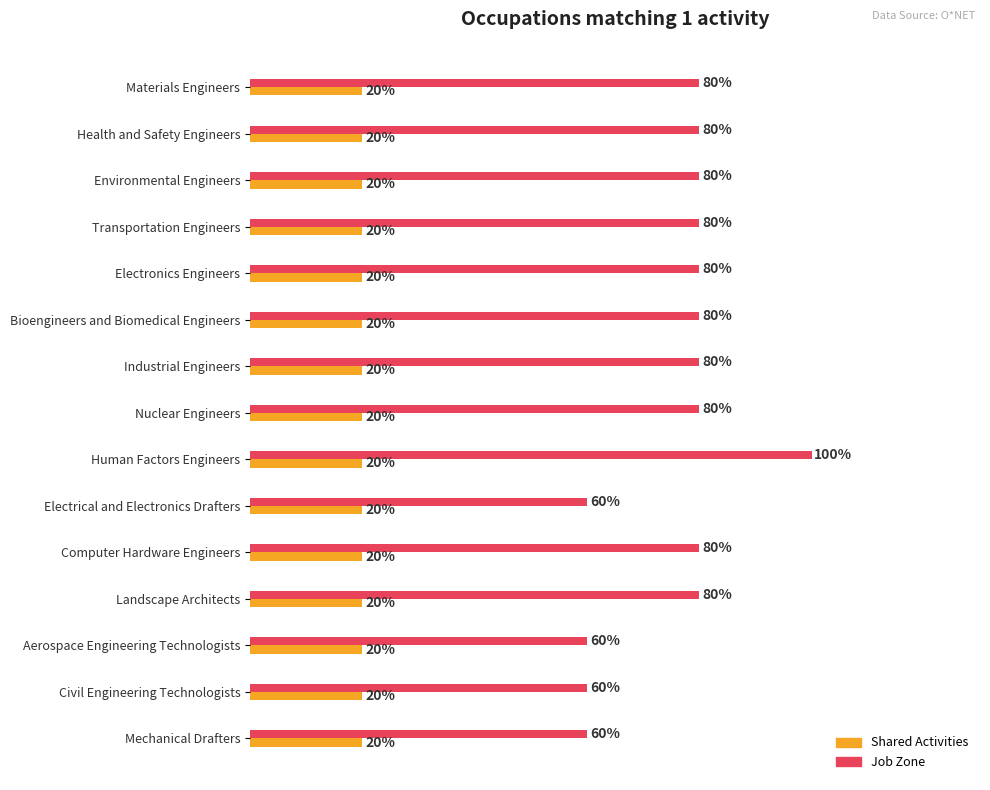

At which label does Job Zone reach its peak?

Human Factors Engineers